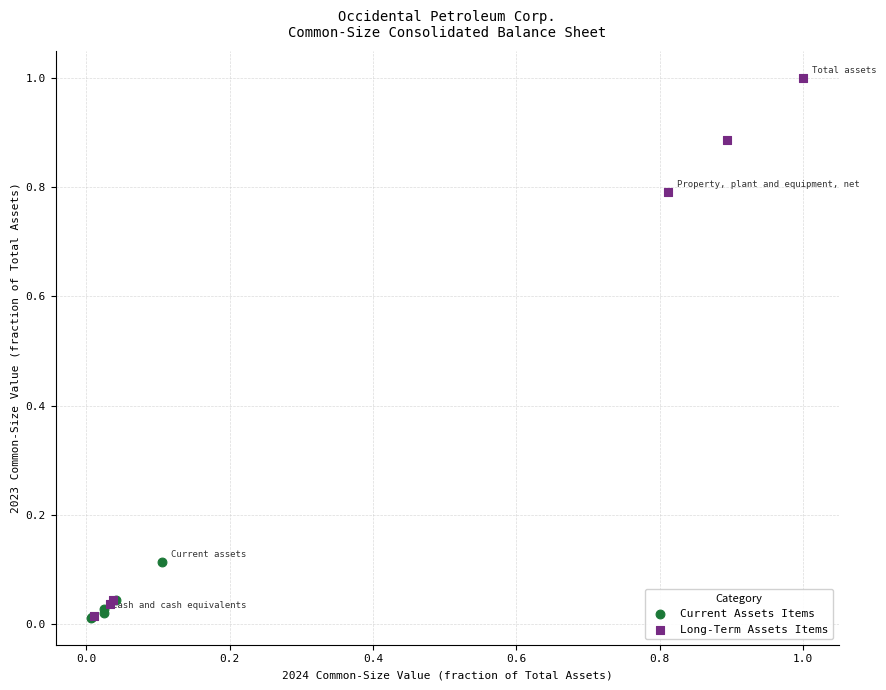

Which series has the widest spread of Y values?

Long-Term Assets Items